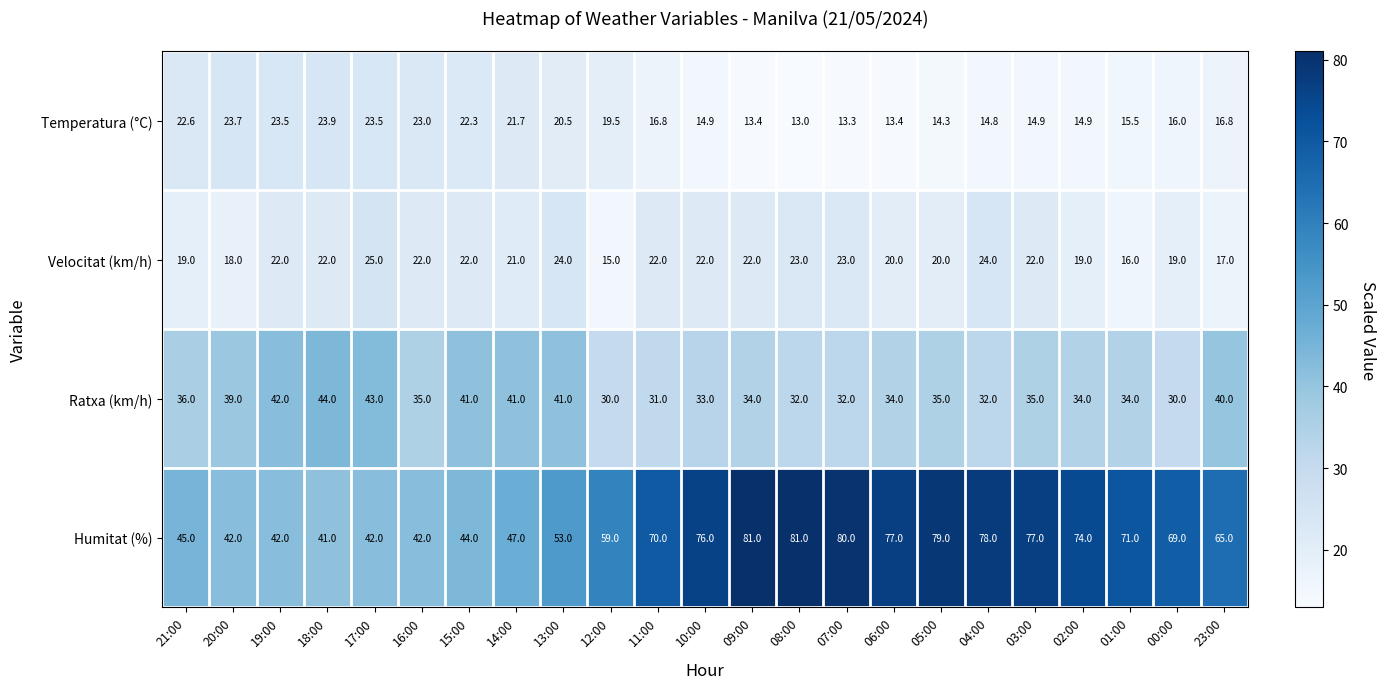

At which label does Humitat (%) reach its minimum?

18:00